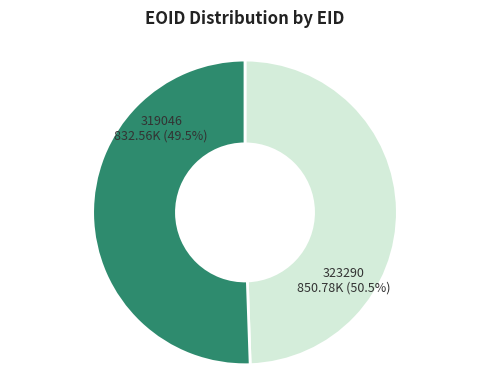

Which category accounts for the majority?

323290